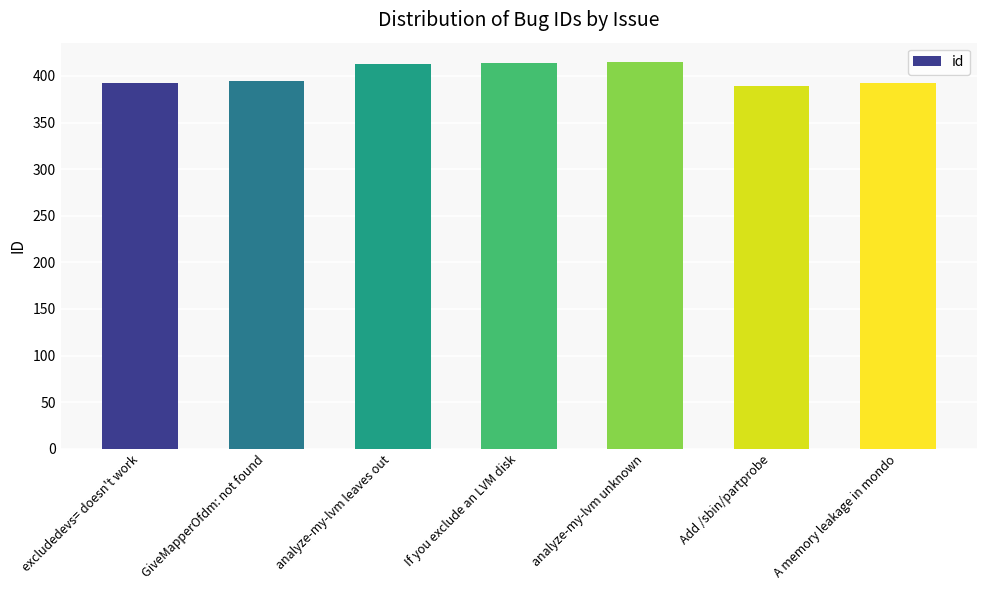

Is it true that the value at analyze-my-lvm unknown is 415?

True